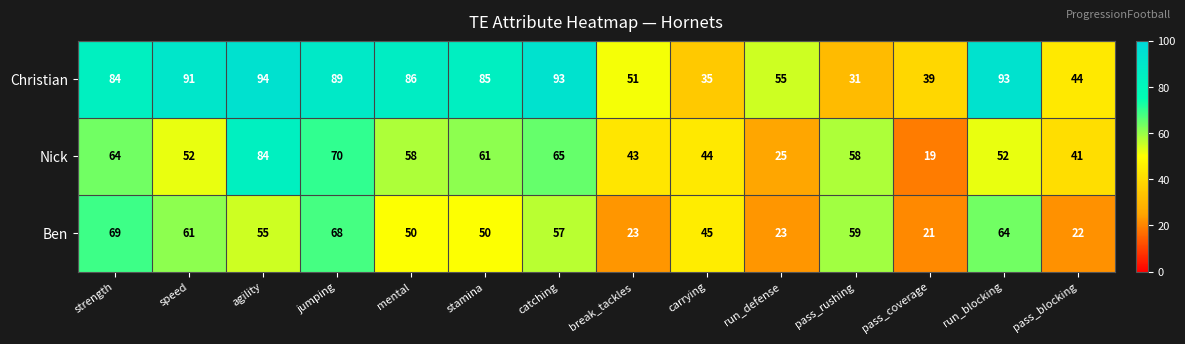

At which category does the chart reach its minimum across all series?

pass_coverage